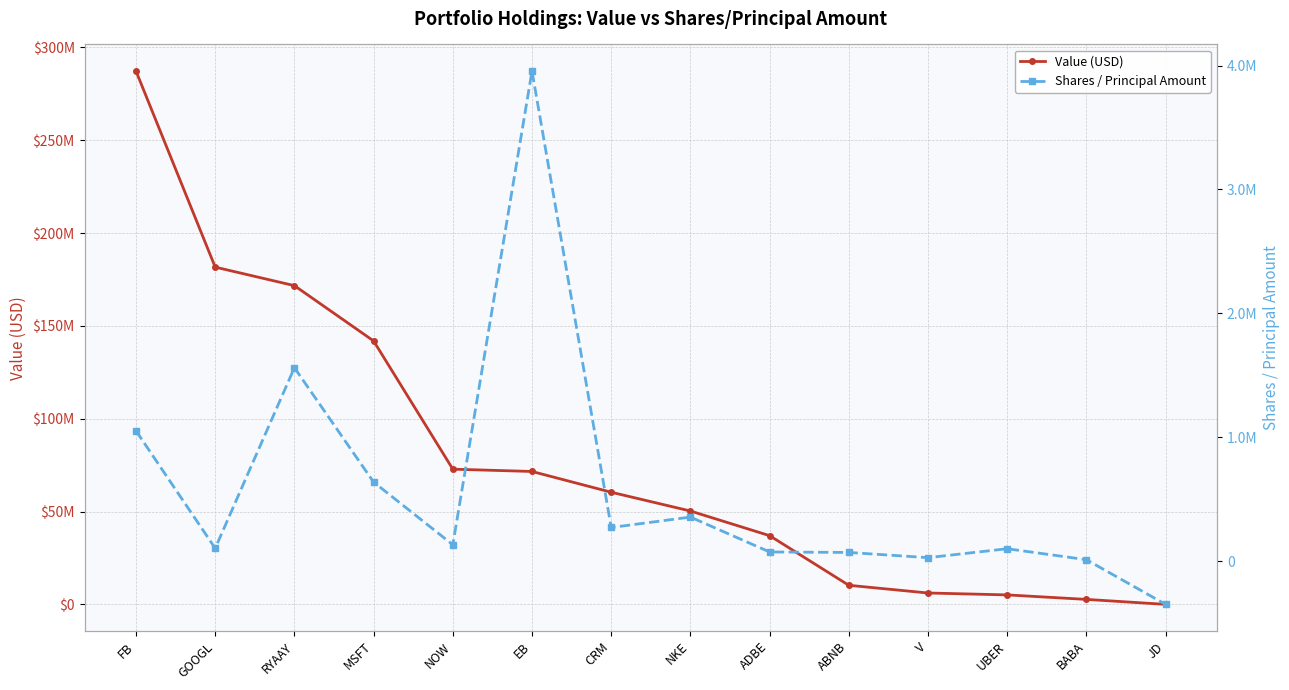

True or false: Shares / Principal Amount has more than 2 interior local peaks.

True